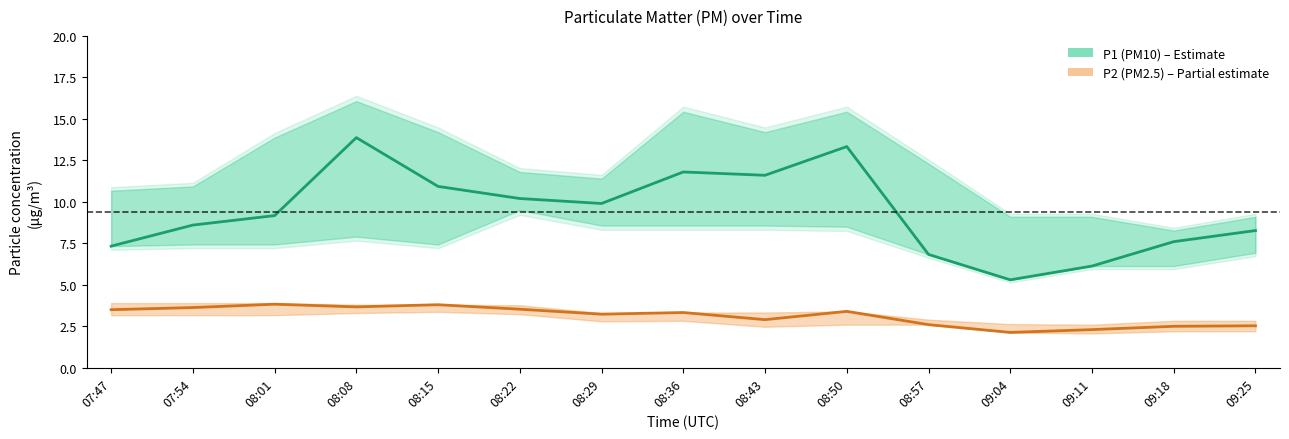

At which category is the sum across all series the highest?

08:08